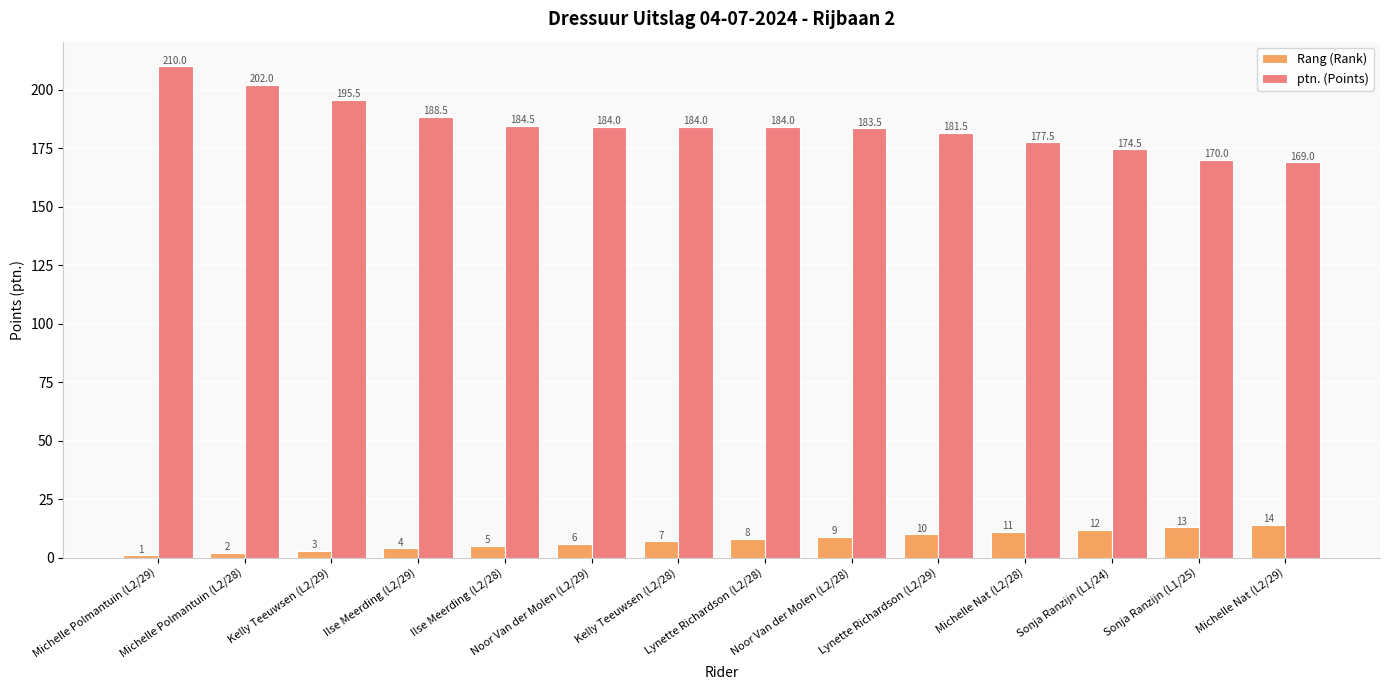

Between Michelle Polmantuin (L2/28) and Noor Van der Molen (L2/29), which series saw the biggest shift?

ptn. (Points)